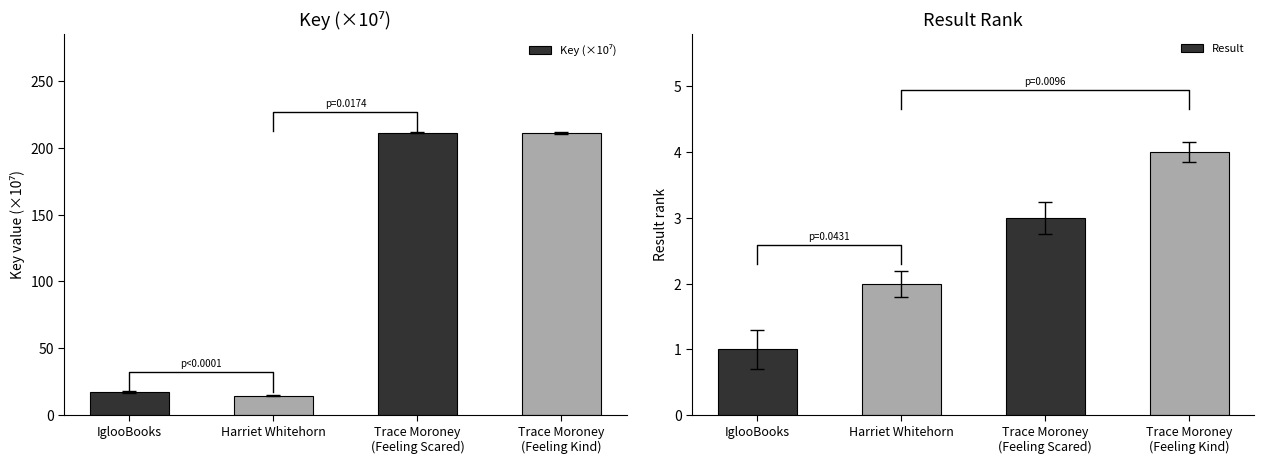

What is the label of the 1st bar from the right?

Trace Moroney
(Feeling Kind)